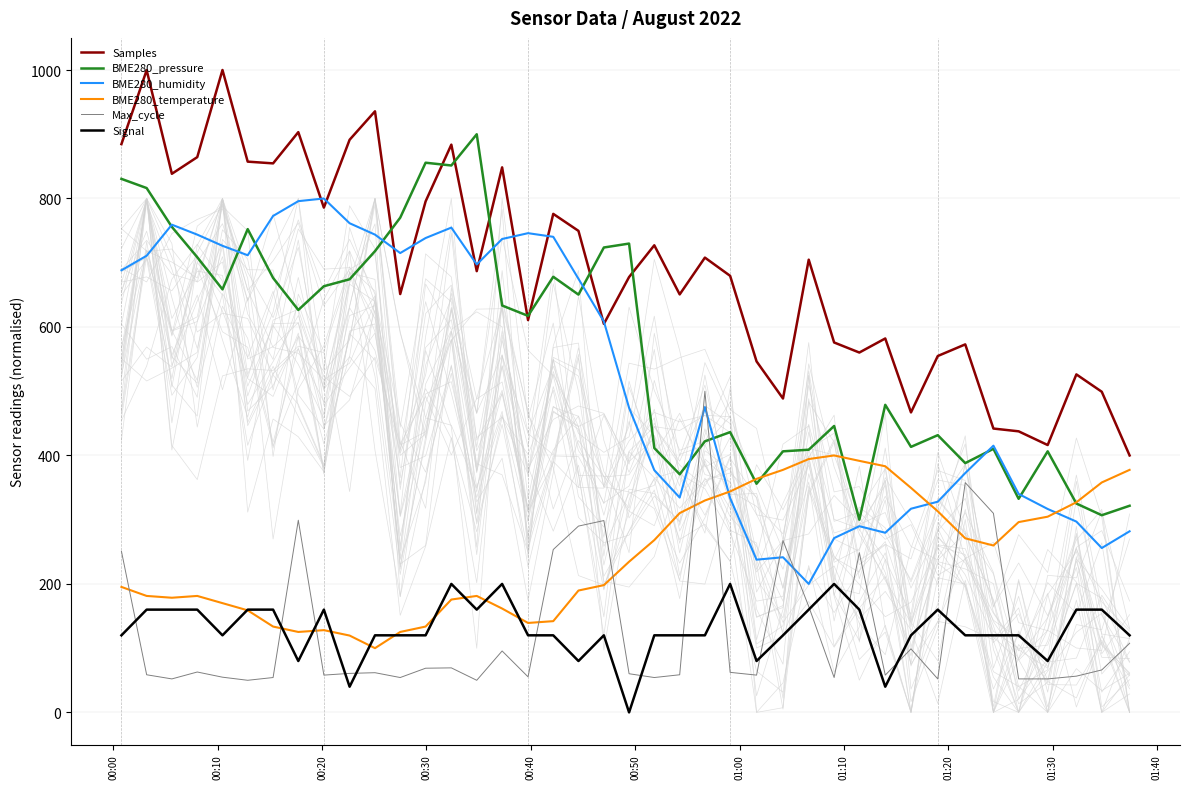

What is the minimum value for BME280_temperature?

100.0